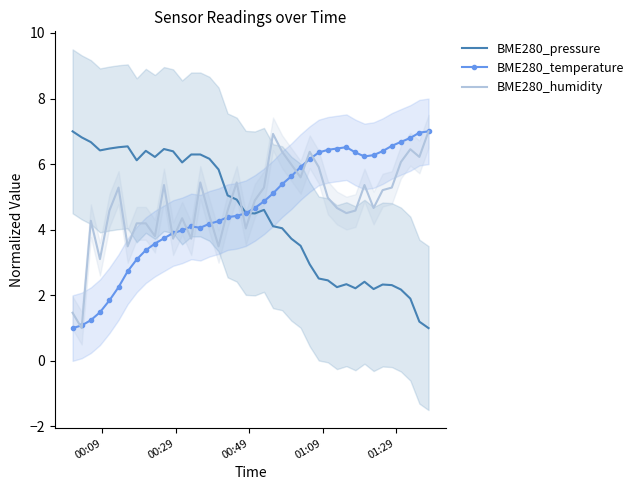

Reading left to right, what are all the values shown in this chart?

BME280_pressure: 7.0	6.8	6.7	6.4	6.5	6.5	6.5	6.1	6.4	6.2	6.5	6.4	6.1	6.3	6.3	6.2	5.8	5.0	4.9	4.5	4.5	4.6	4.1	4.0	3.7	3.5	2.9	2.5	2.5	2.2	2.3	2.2	2.4	2.2	2.3	2.3	2.2	1.9	1.2	1.0
BME280_temperature: 1.0	1.1	1.2	1.5	1.8	2.2	2.7	3.1	3.4	3.6	3.7	3.9	4.0	4.1	4.1	4.2	4.3	4.4	4.4	4.5	4.7	4.9	5.1	5.4	5.6	5.9	6.2	6.4	6.4	6.5	6.5	6.4	6.2	6.3	6.4	6.6	6.7	6.8	7.0	7.0
BME280_humidity: 1.5	1.0	4.3	3.1	4.6	5.3	3.5	4.2	4.2	3.8	5.4	3.7	4.4	3.7	5.4	4.4	3.5	4.6	5.4	4.0	4.9	5.3	6.9	6.4	6.0	5.6	6.4	5.9	5.0	4.7	4.5	4.6	5.4	4.7	5.2	5.3	6.1	6.5	6.2	7.0